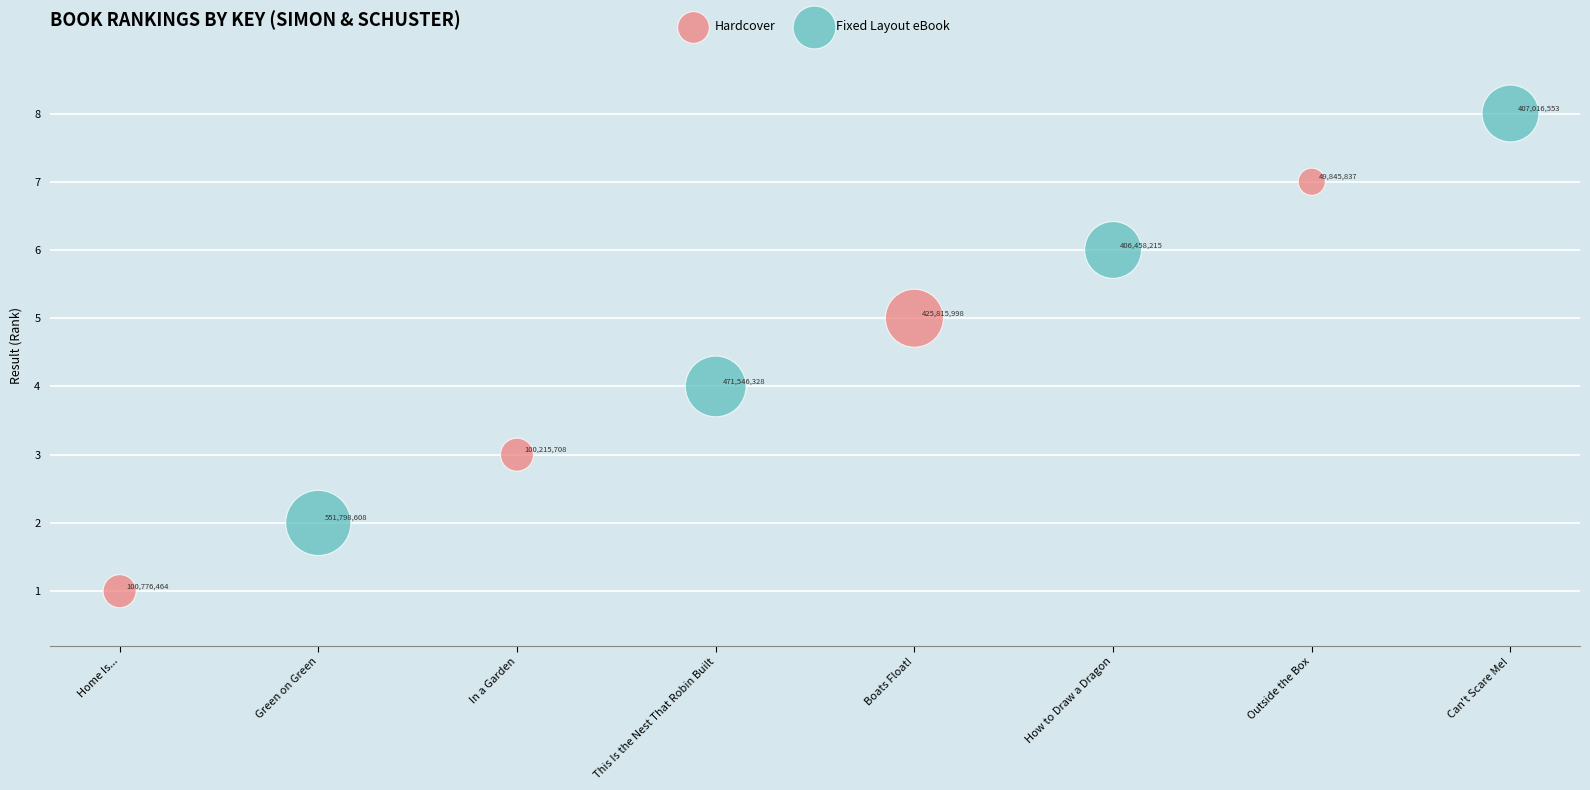

Which series reaches the maximum Y coordinate?

Fixed Layout eBook